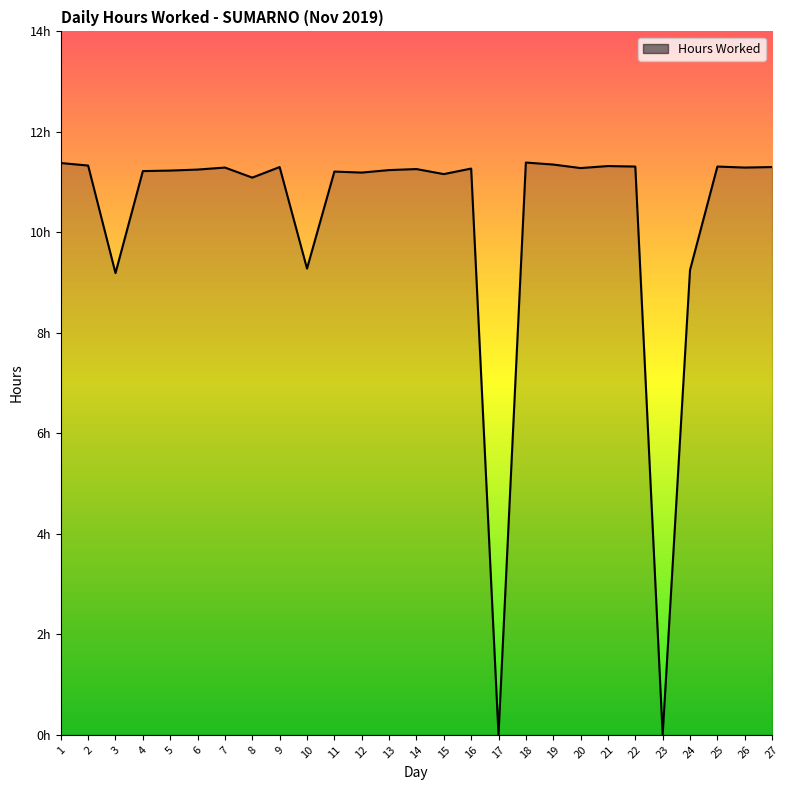

Where is the first local maximum?

7